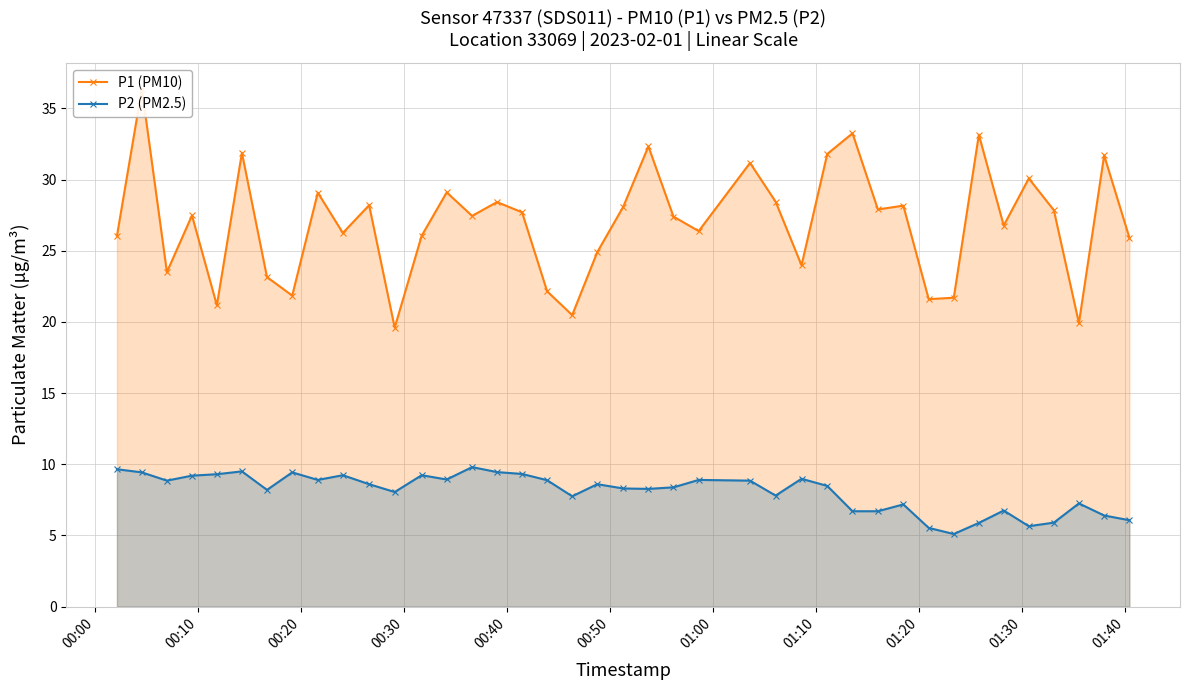

What is the value of the P2 (PM2.5) point at the 6th from the left?

9.5